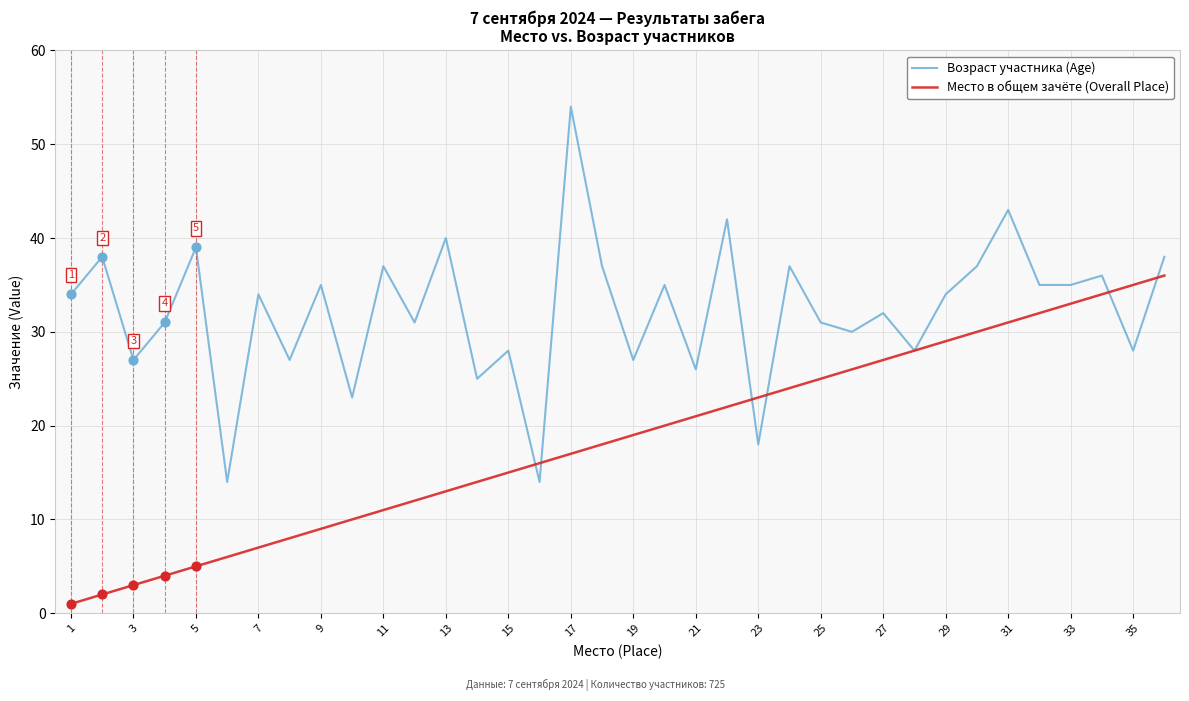

List the series in order of their overall mean, lowest first.

Место в общем зачёте (Overall Place), Возраст участника (Age)